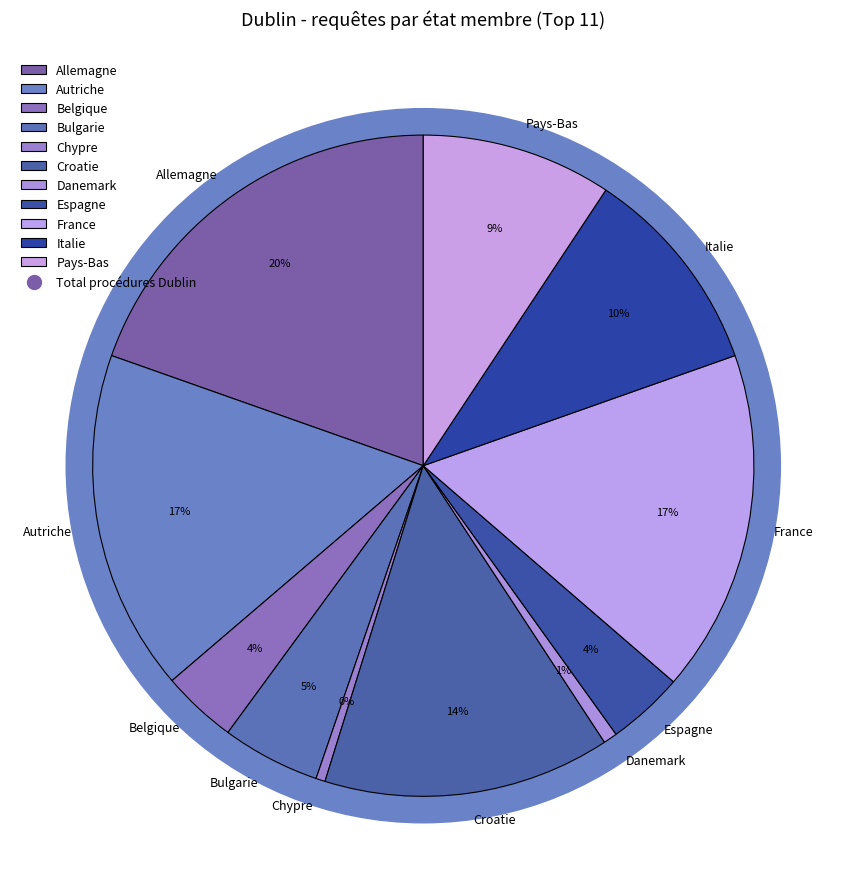

To the nearest percent, what percentage of the pie is Croatie?

14%